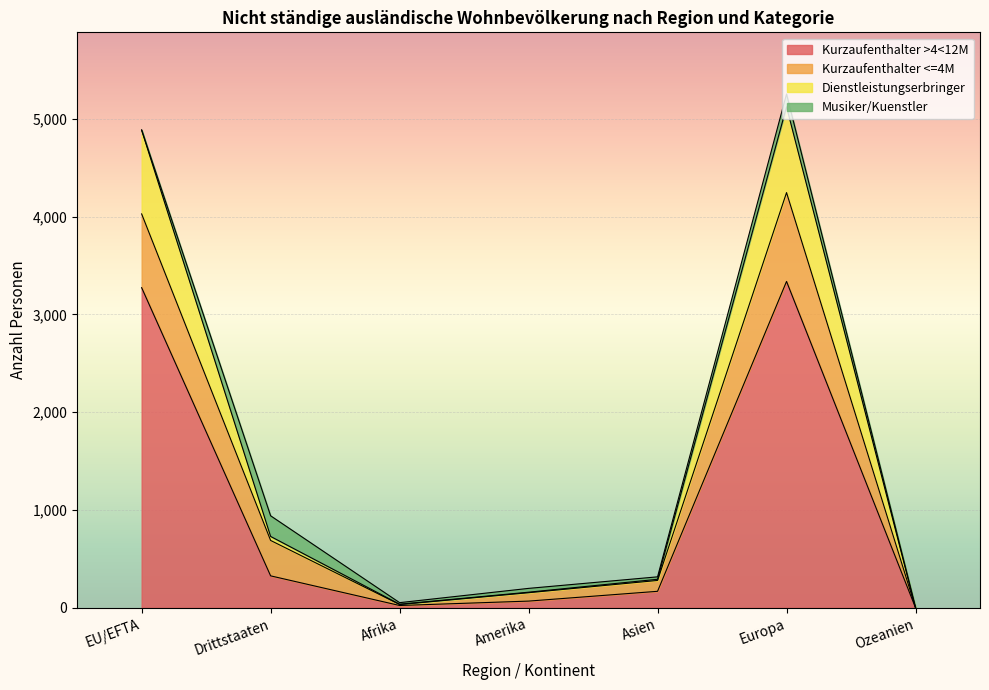

How many data points in Total are less than 317?

4